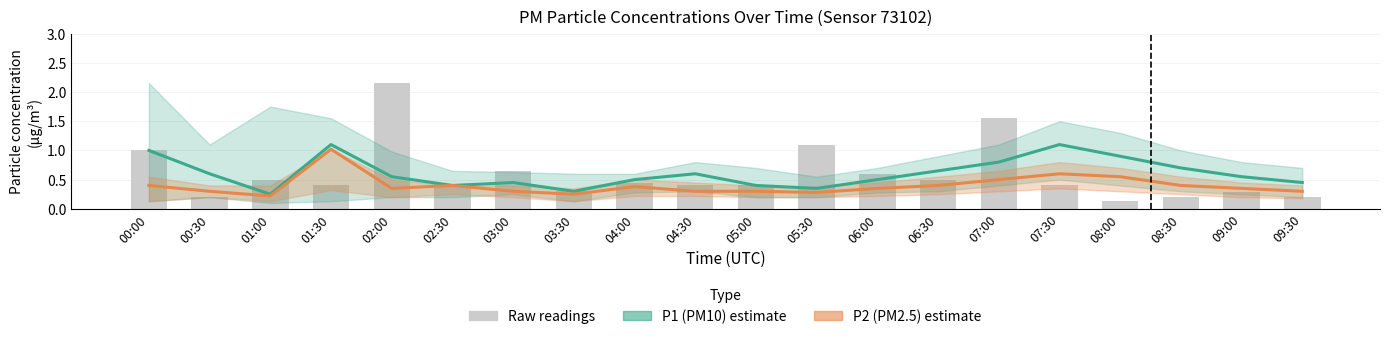

What position from the right is 02:00?

16